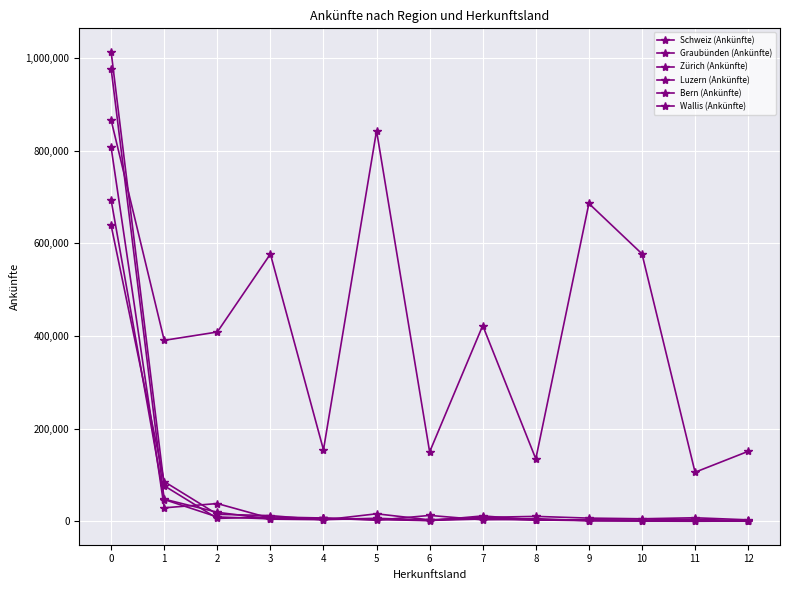

Is it true that Zürich (Ankünfte) equals 8777 at 7?

True